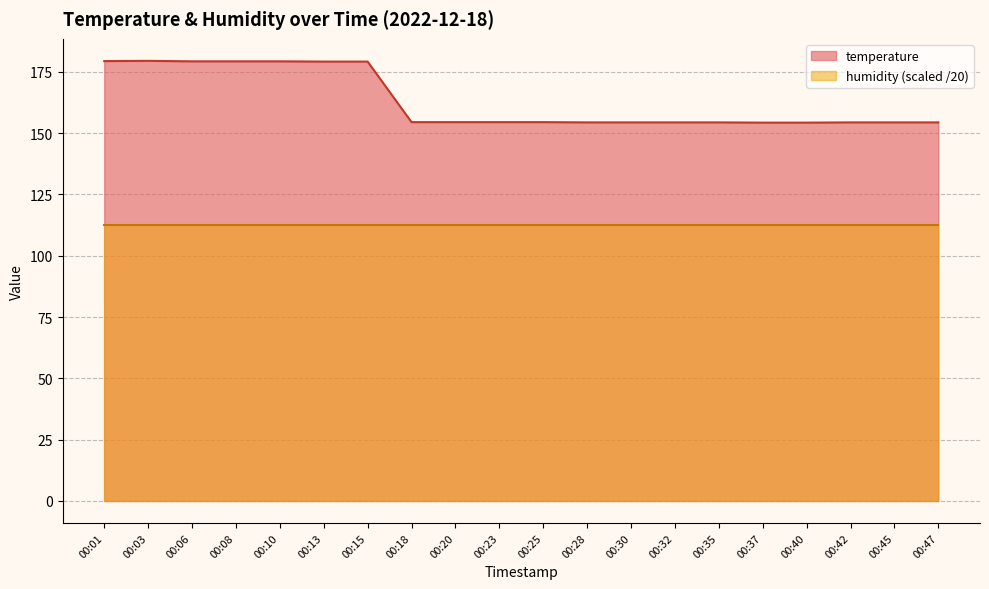

True or false: the data shows 179.2 at 00:13.

True